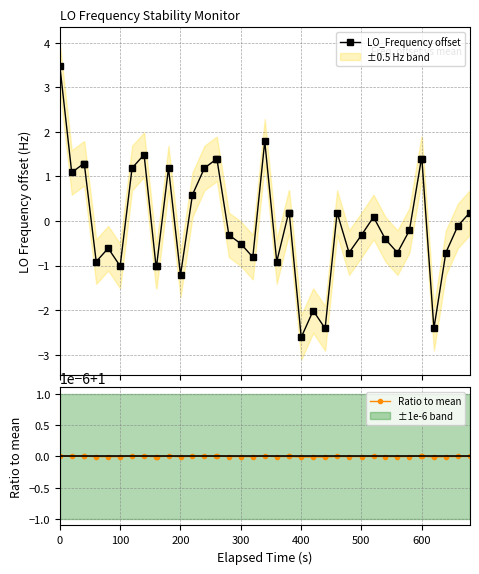

Does the chart display data point markers on the line(s)?

Yes